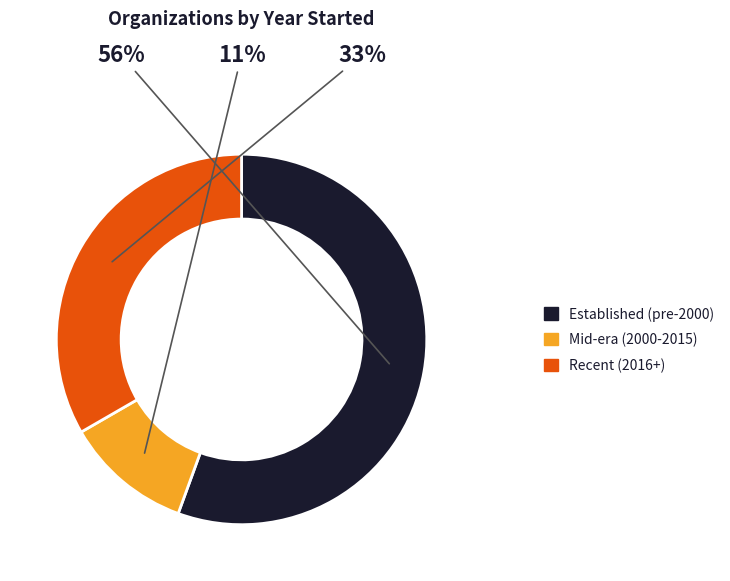

Is there a majority slice in this chart?

Yes